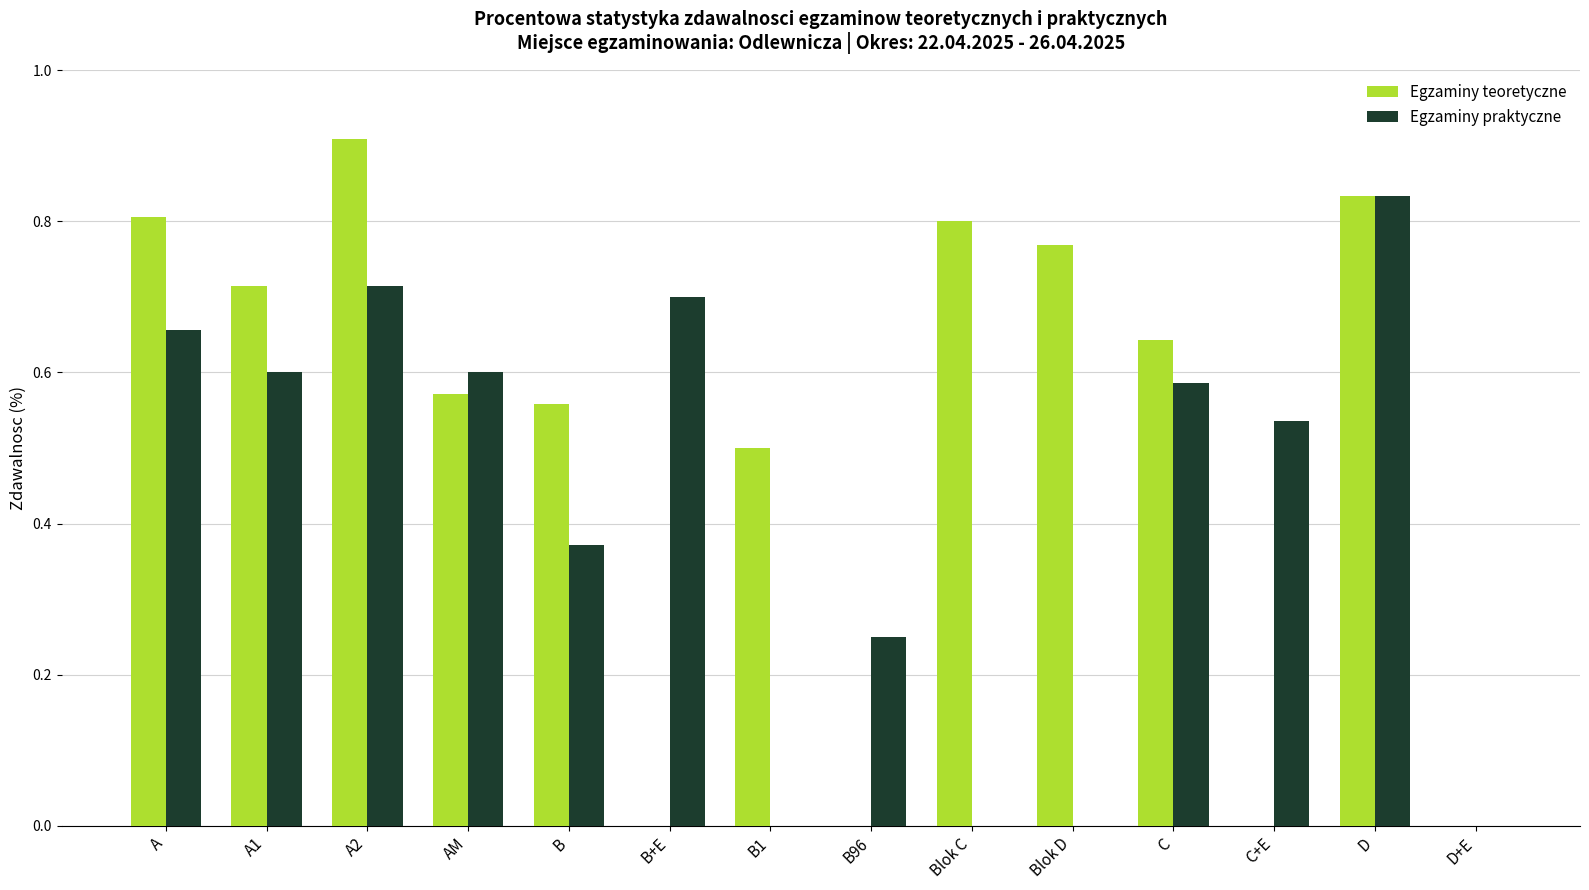

At which category does the chart reach its peak across all series?

A2